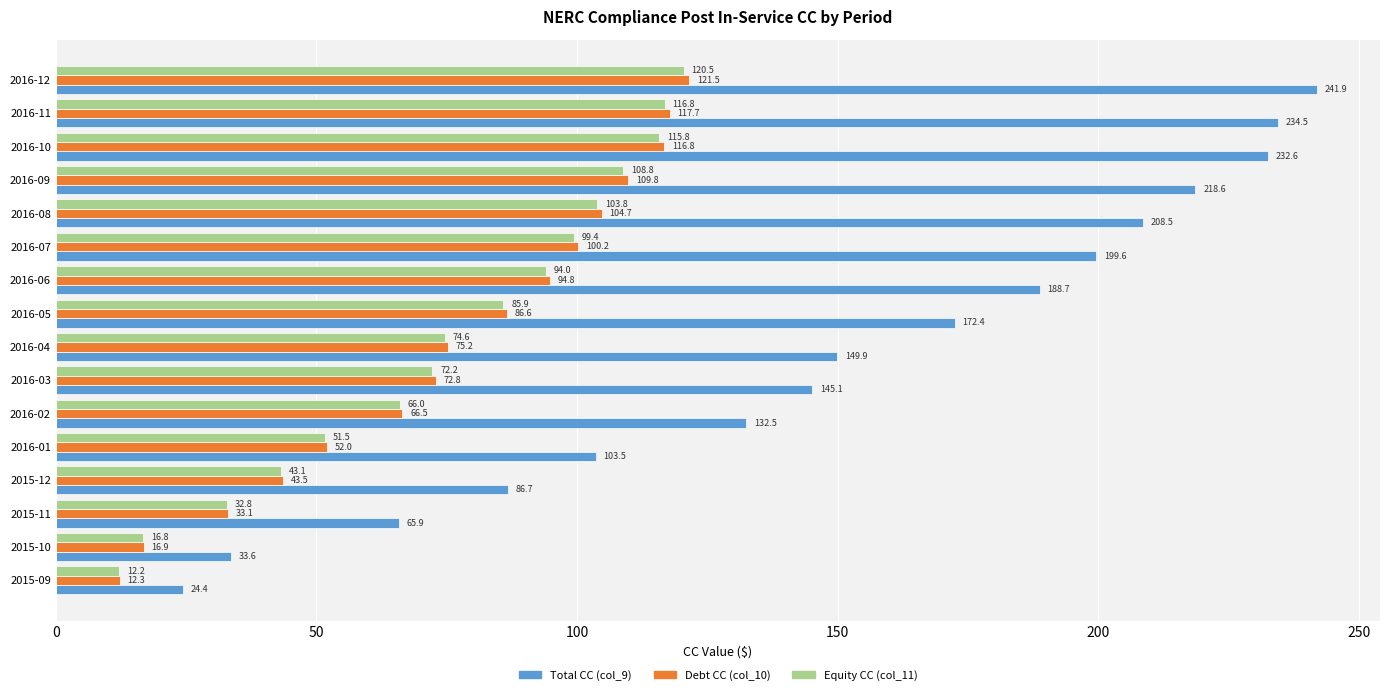

How many values in the Debt CC (col_10) series exceed 86?

8